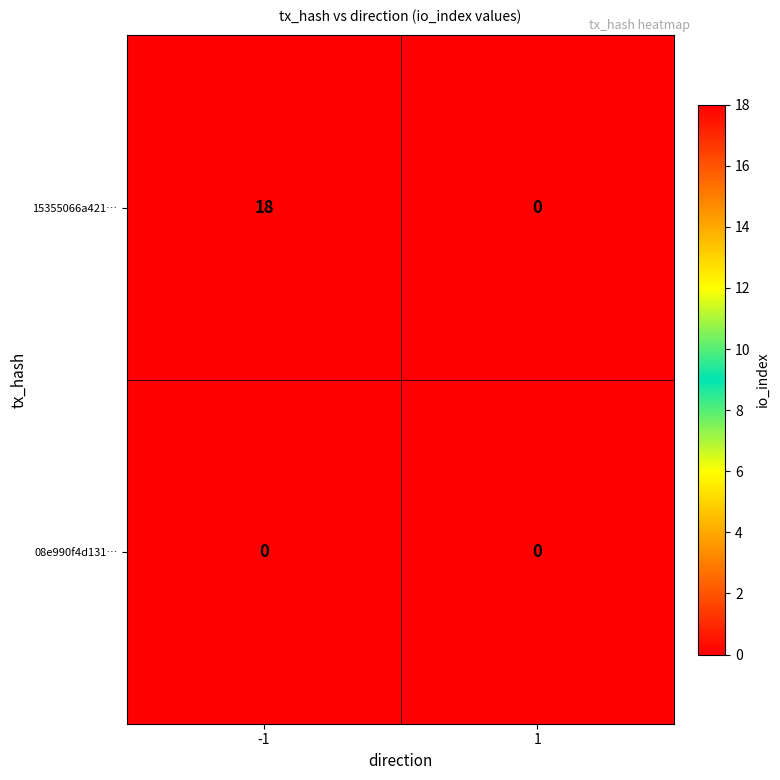

What is the sum of the 15355066a421… values at -1 and 1?

18